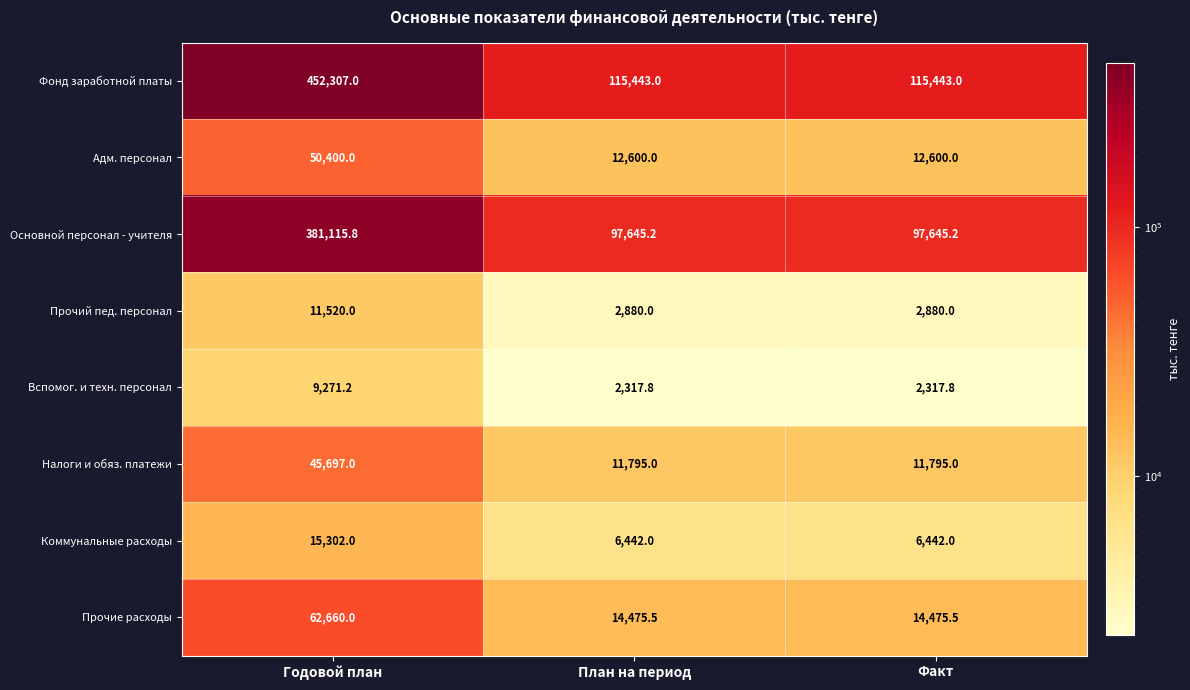

Rank the series by their maximum value, from lowest to highest.

Вспомог. и техн. персонал, Прочий пед. персонал, Коммунальные расходы, Налоги и обяз. платежи, Адм. персонал, Прочие расходы, Основной персонал - учителя, Фонд заработной платы